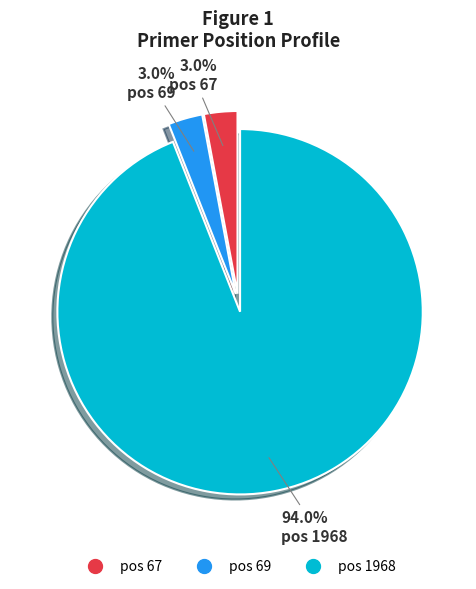

How many segments does this pie chart have?

3